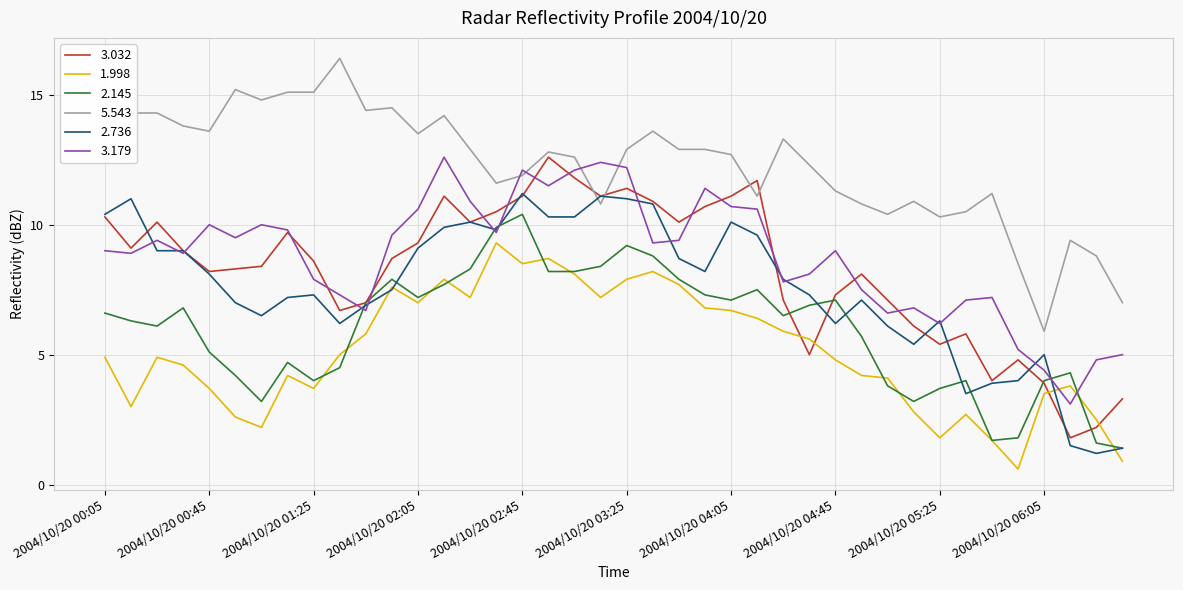

In 3.032, how many points are lower than both neighbors (excluding endpoints)?

10